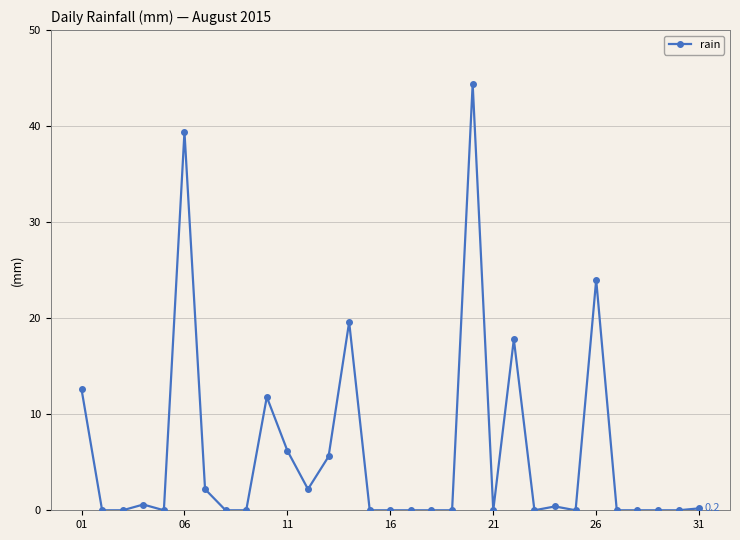

How many lines are shown in the chart?

1